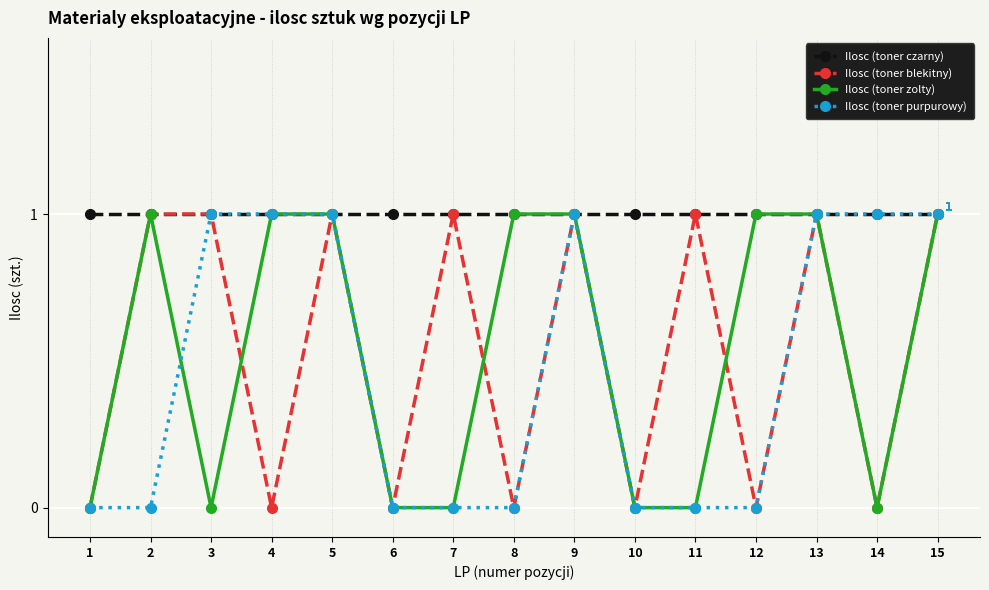

The Ilosc (toner czarny) series shows 1 at 8. True or false?

True